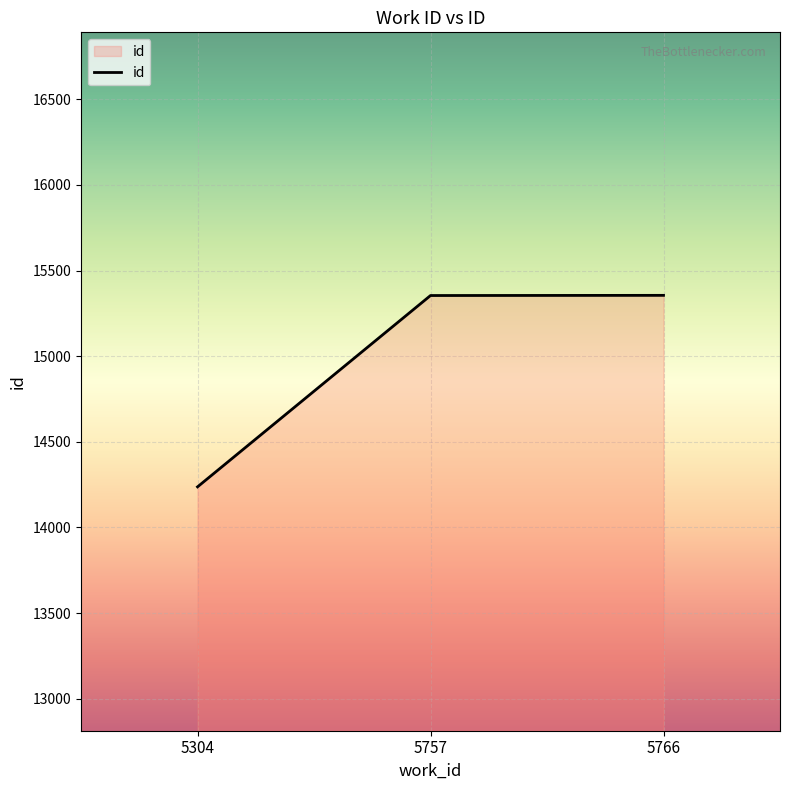

At which category does the chart reach its minimum across all series?

5304